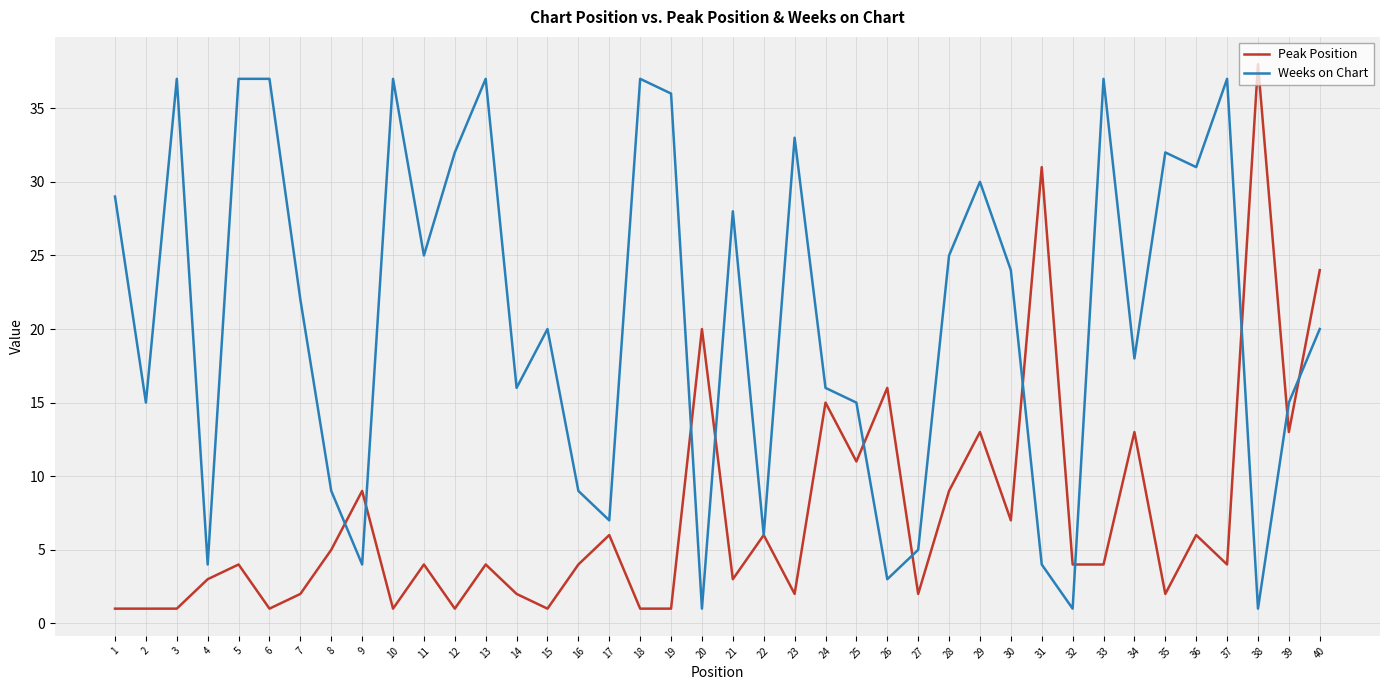

What is the approximate value of Weeks on Chart at 20?

1